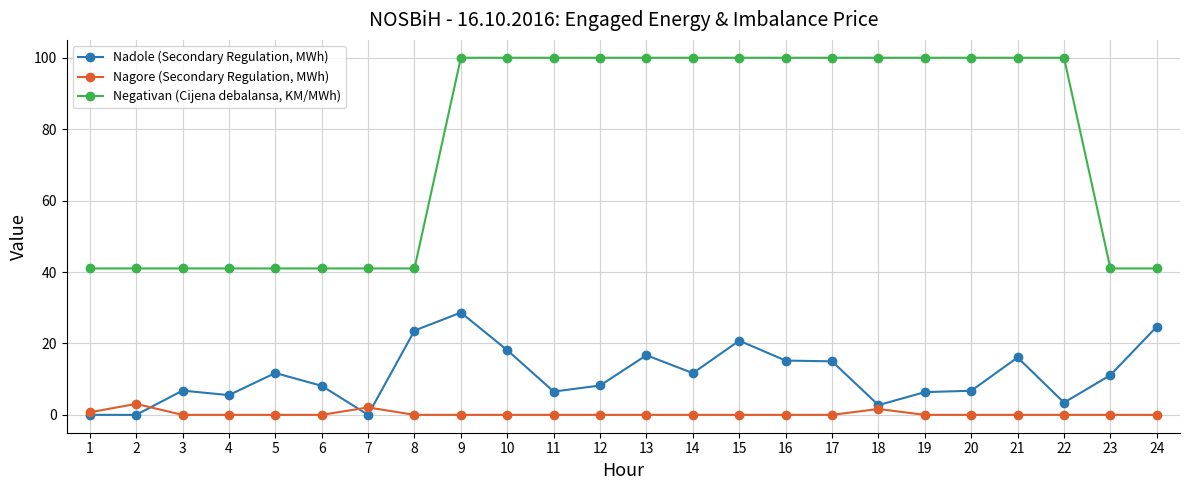

What is the value of the Negativan (Cijena debalansa, KM/MWh) point at the 13th from the left?

100.0